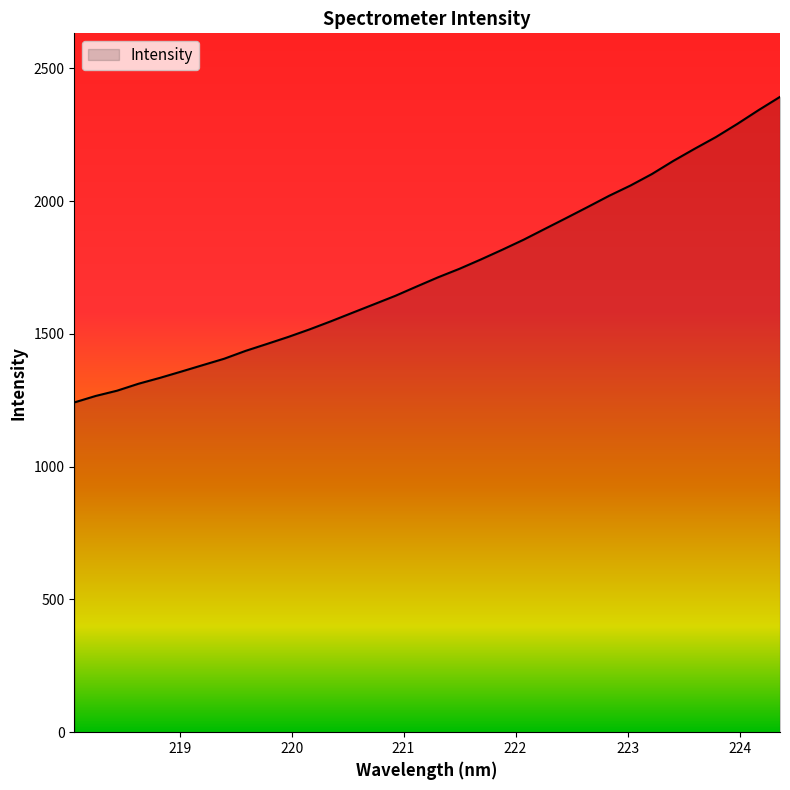

What is the maximum value shown in the chart?

2392.1